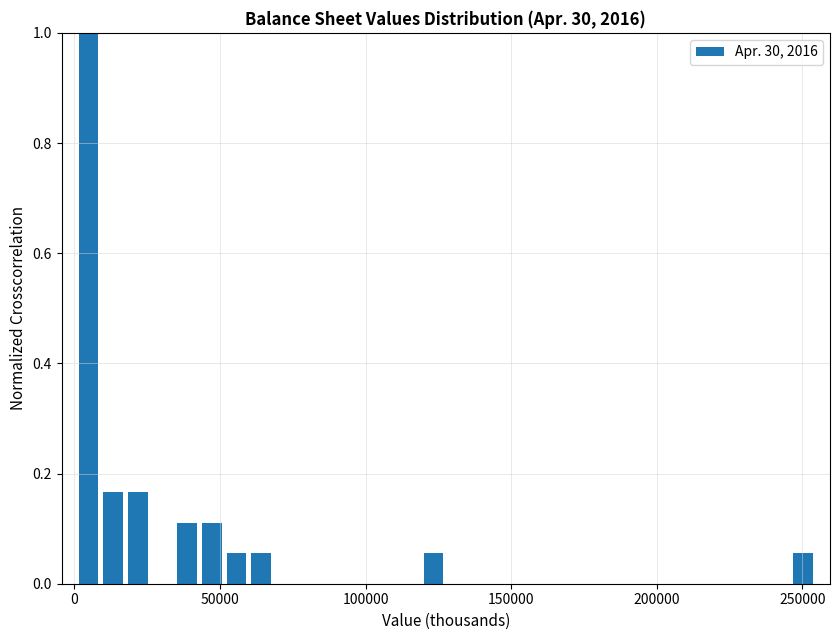

Around what value on the x-axis is the tallest bar? Give the approximate position of its centre, as read against the axis.

5000